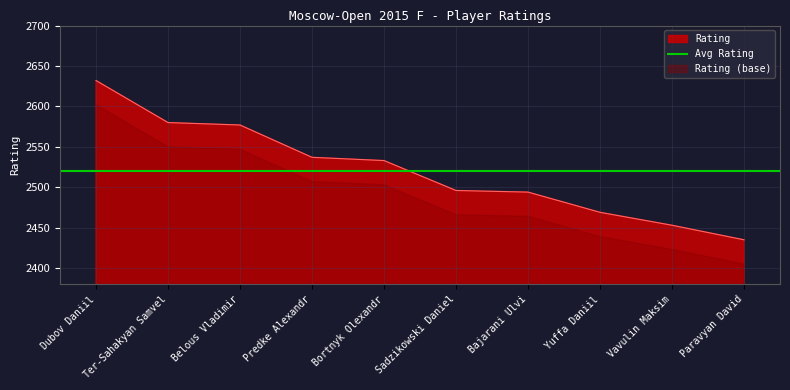

What is the greatest value displayed?

2632